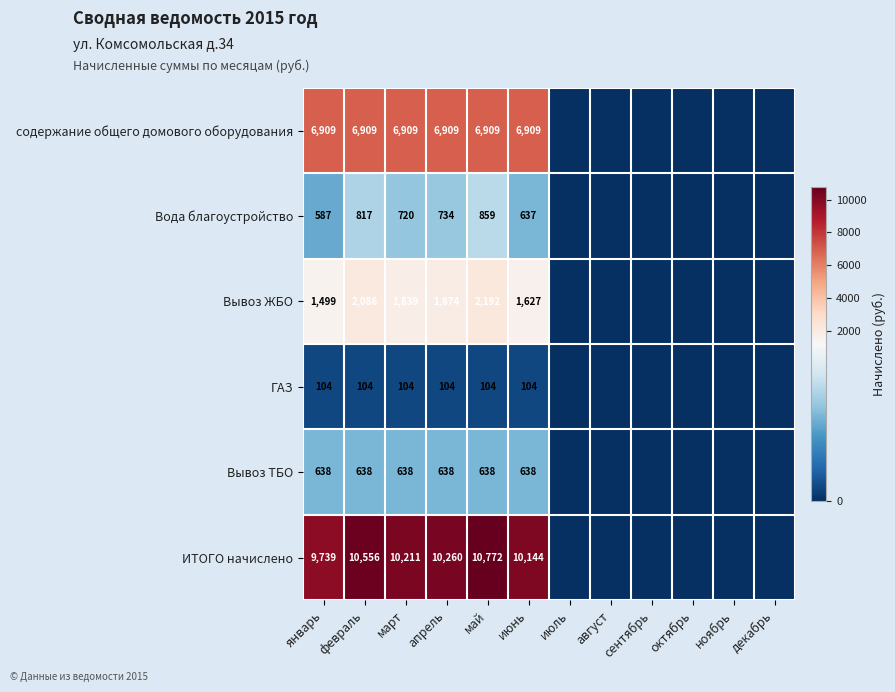

True or false: Вода благоустройство has a value of 584.5 at май.

False